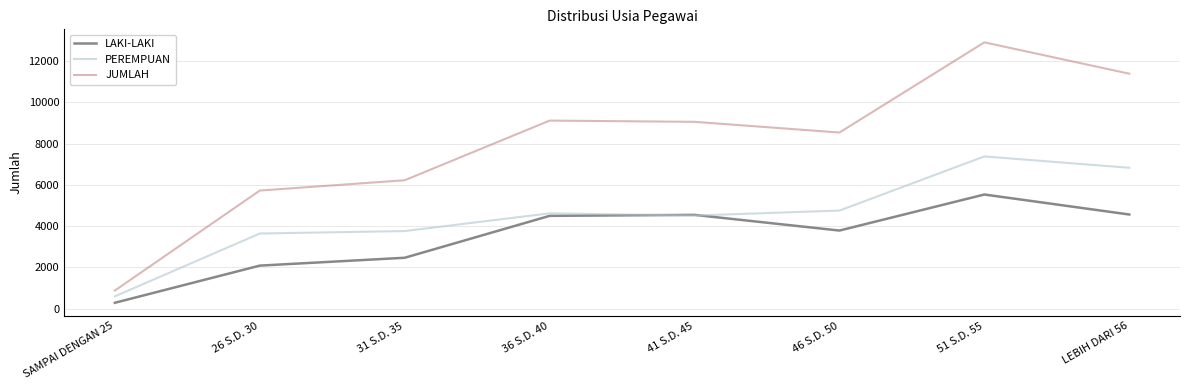

Rank the series at 31 S.D. 35 from highest to lowest value.

JUMLAH, PEREMPUAN, LAKI-LAKI